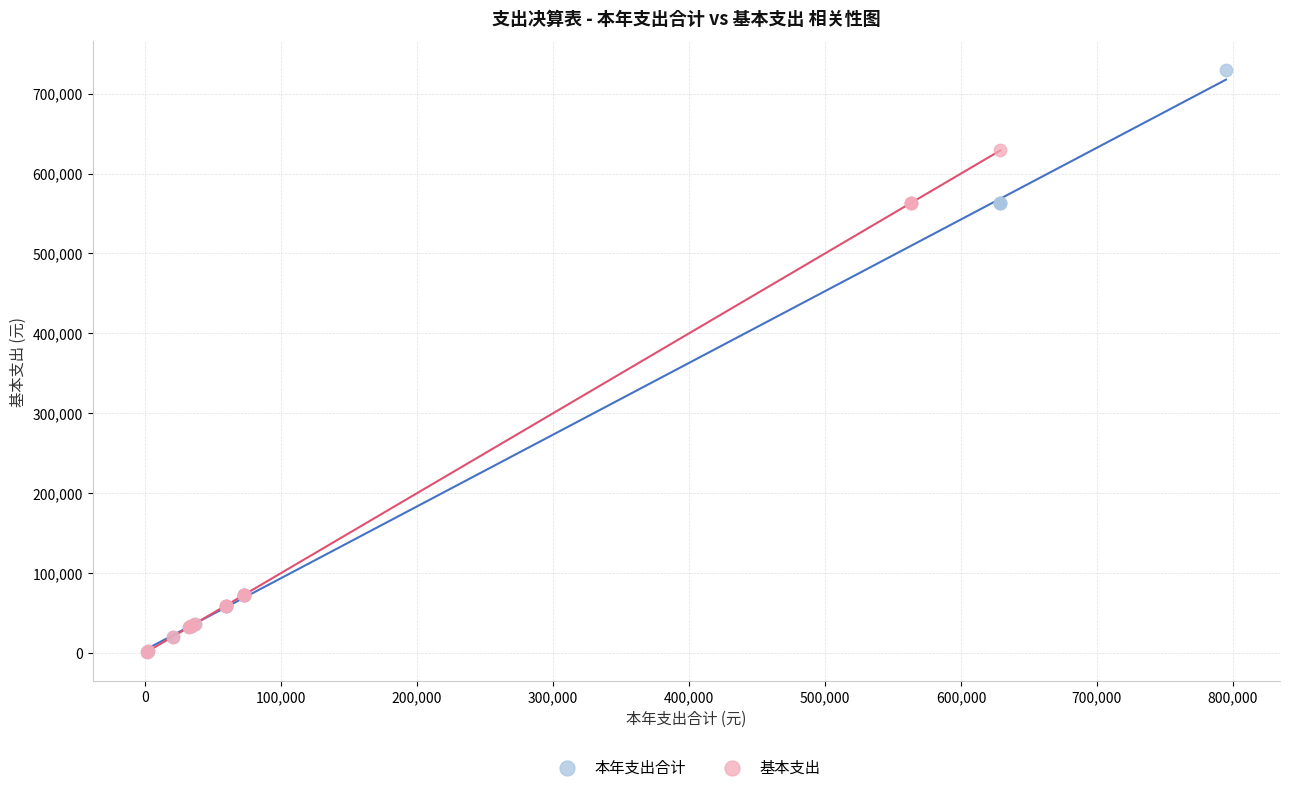

Which series reaches the maximum Y coordinate?

本年支出合计